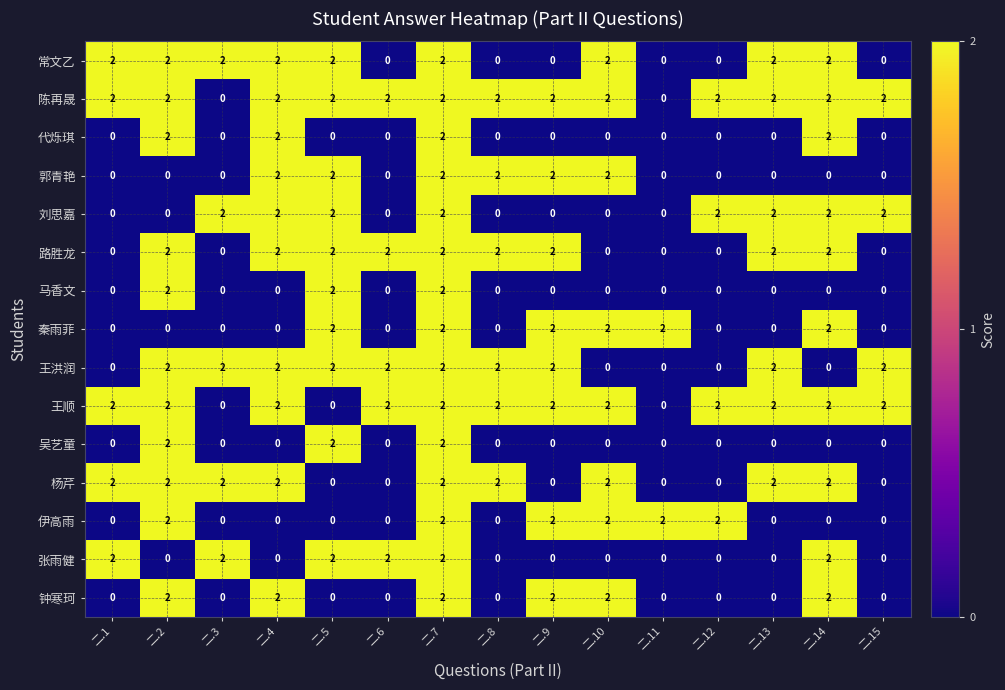

What is the sum of all 代烁琪 values?

8